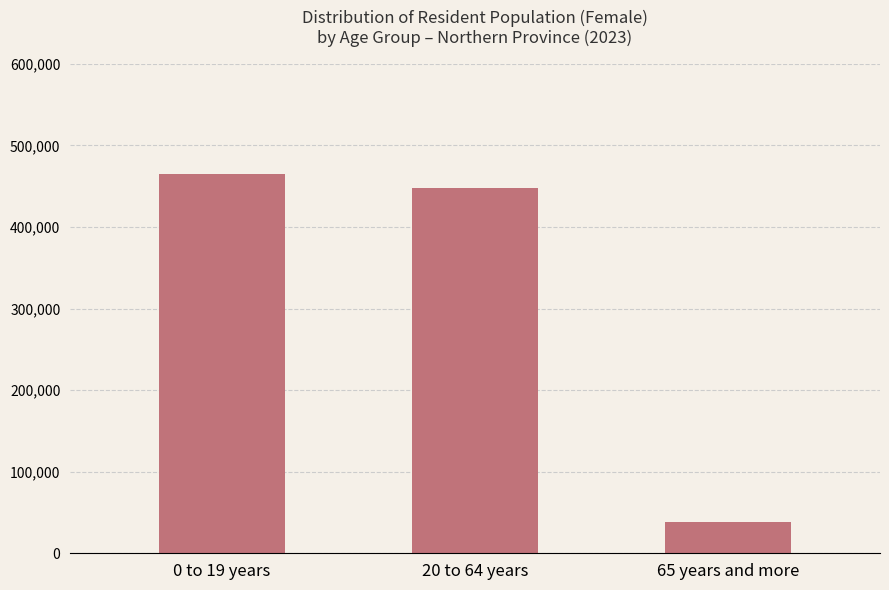

At which label is the value closest to 251942?

20 to 64 years